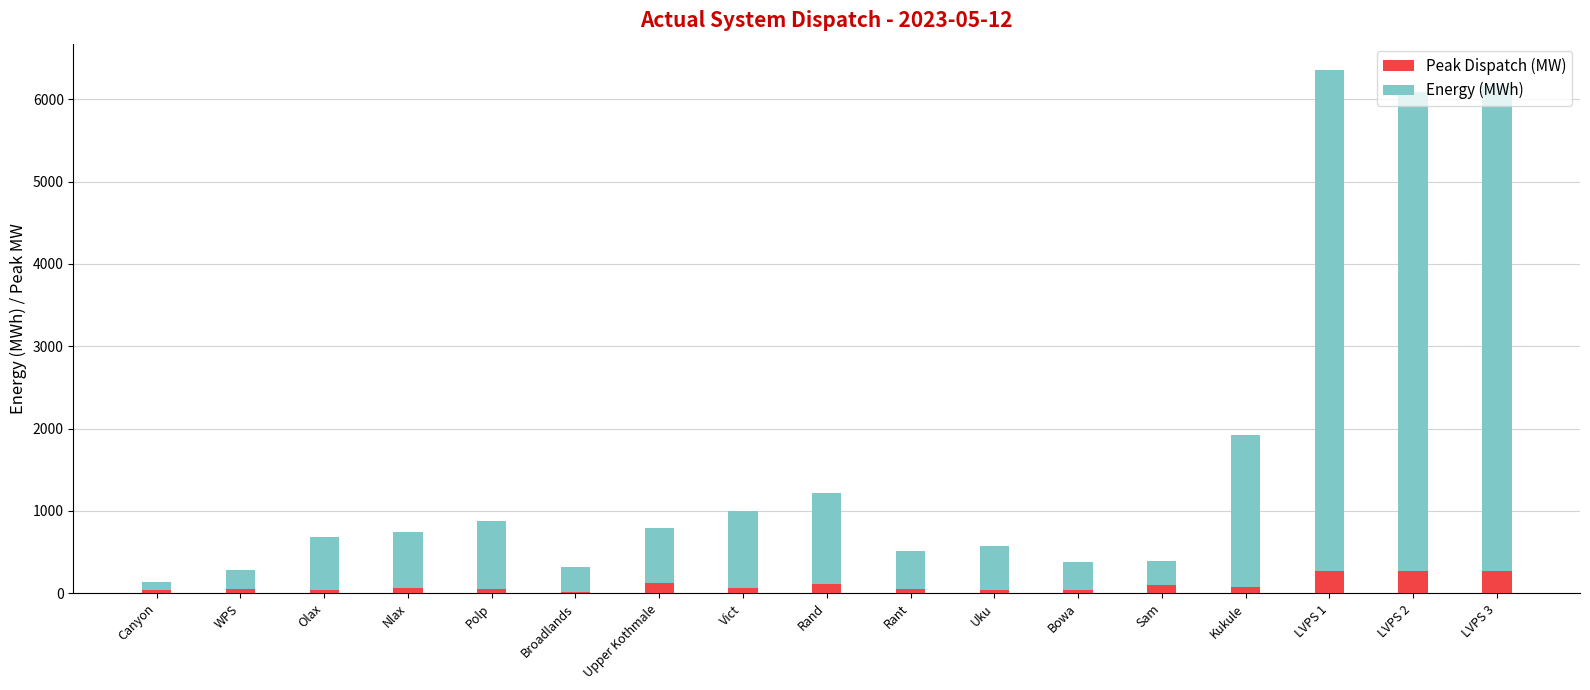

At which category is the sum across all series the highest?

LVPS 1